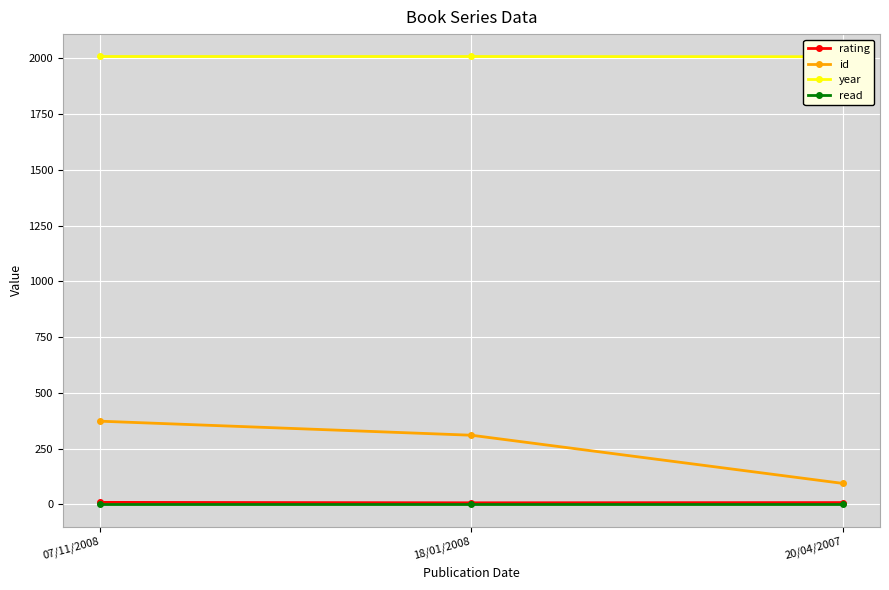

Reading left to right, transcribe all the data shown in this chart.

rating: 07/11/2008=9	18/01/2008=7	20/04/2007=8
id: 07/11/2008=373	18/01/2008=310	20/04/2007=94
year: 07/11/2008=2008	18/01/2008=2008	20/04/2007=2007
read: 07/11/2008=1	18/01/2008=1	20/04/2007=1